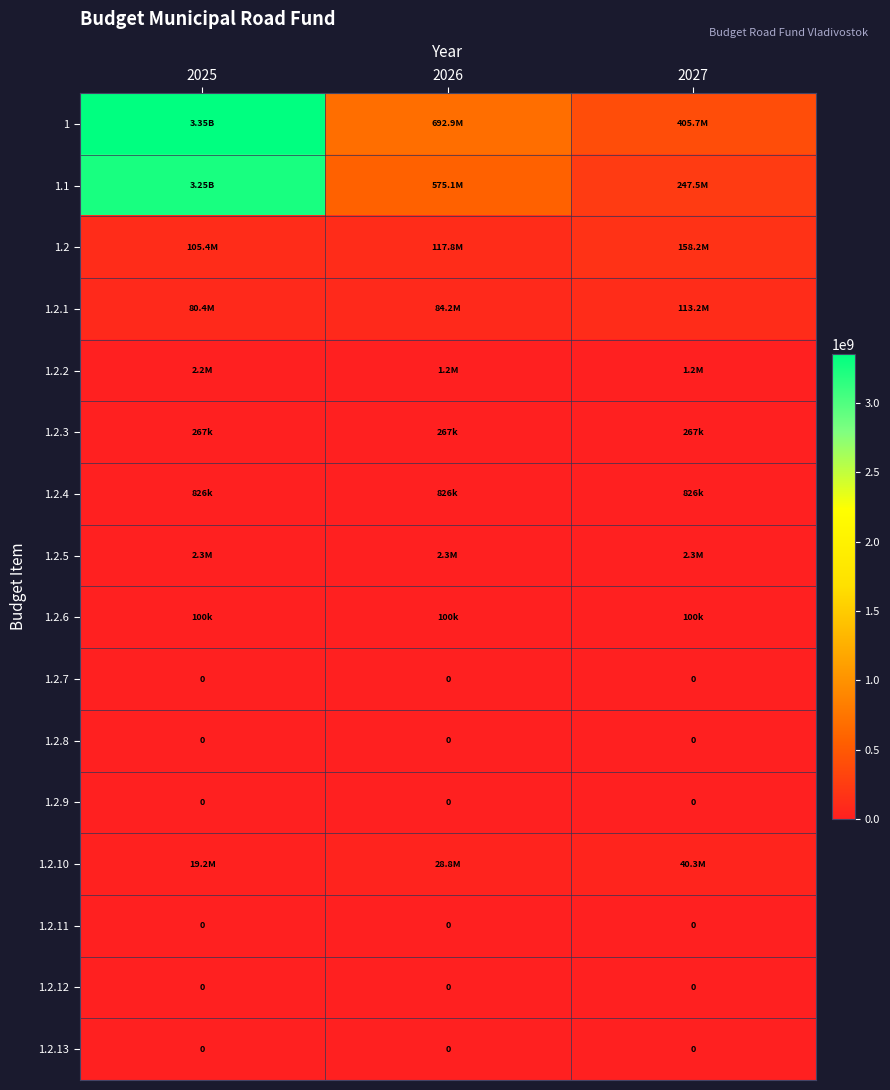

The 1.2.10 series shows 58679859.9 at 2027. True or false?

False